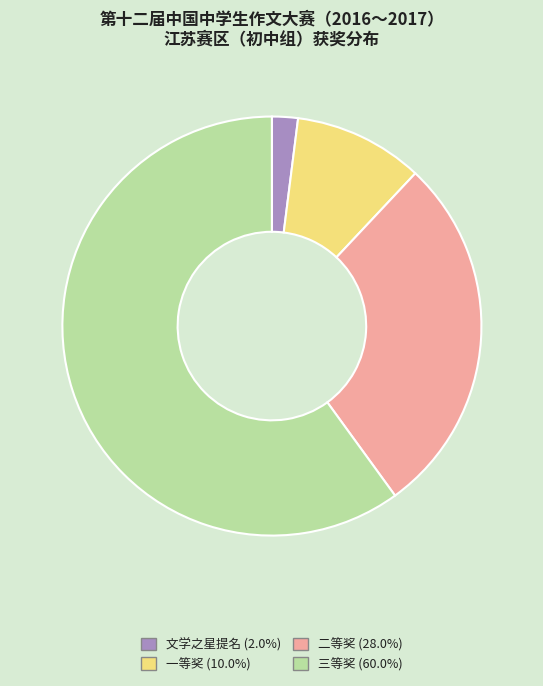

Rank the categories by value from highest to lowest.

三等奖, 二等奖, 一等奖, 文学之星提名